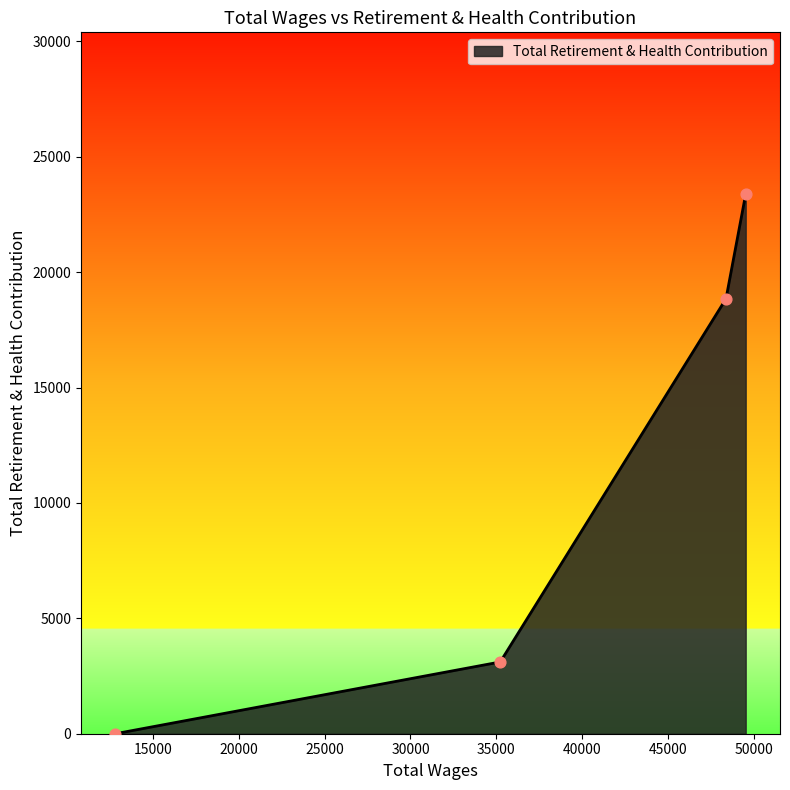

What is the greatest value displayed?

23379